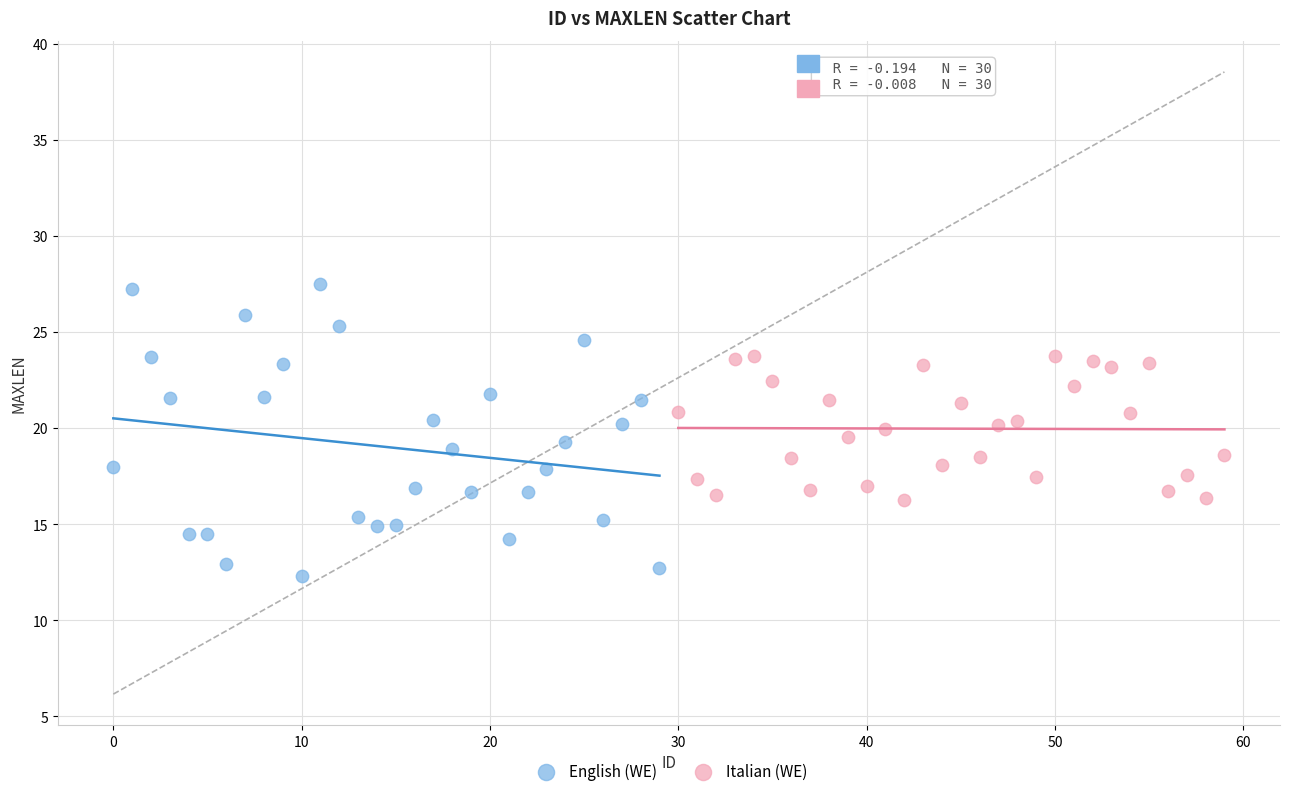

Which series has the largest Y range (max minus min)?

English (WE)